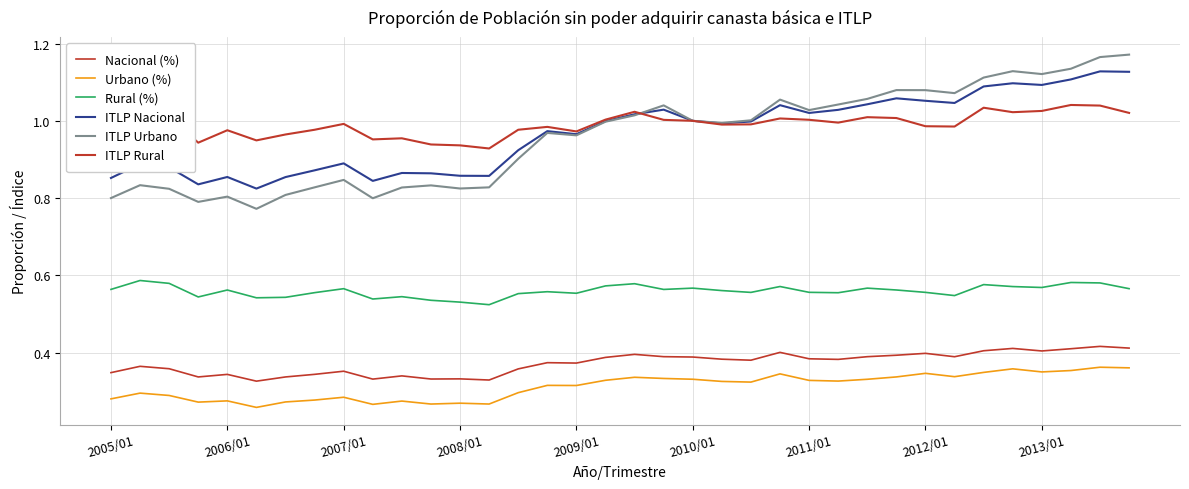

Is this an area chart (filled region under the line)?

No